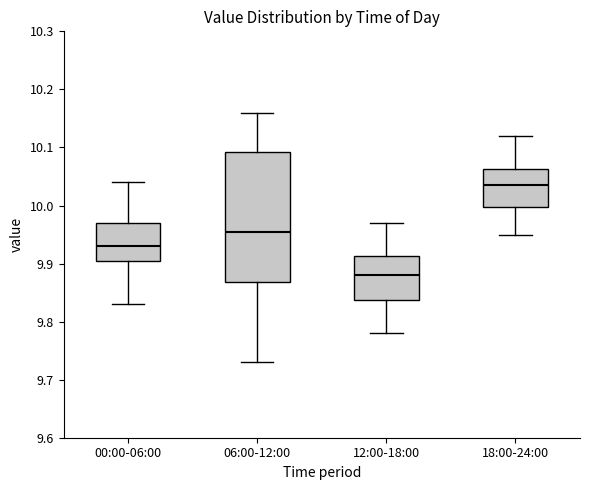

Which box's median line is the highest?

18:00-24:00